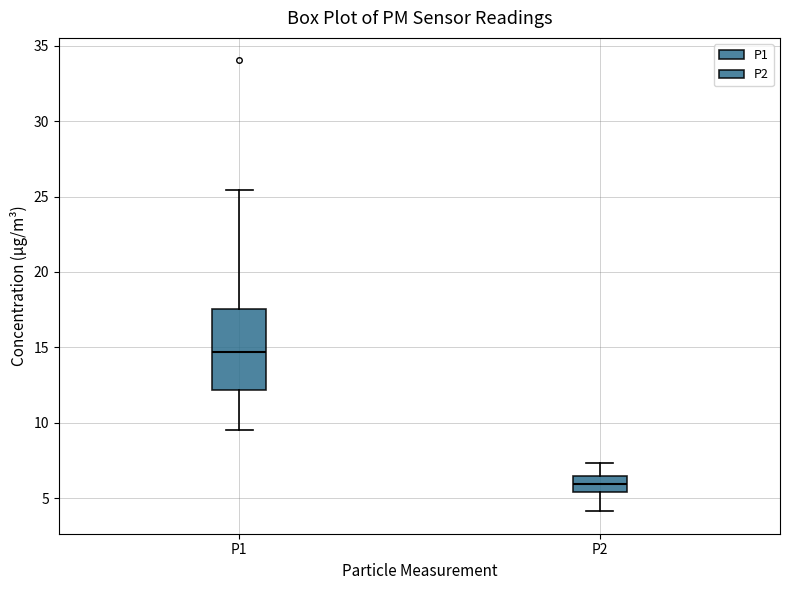

Comparing the boxes themselves (not the whiskers), which one is the tallest?

P1